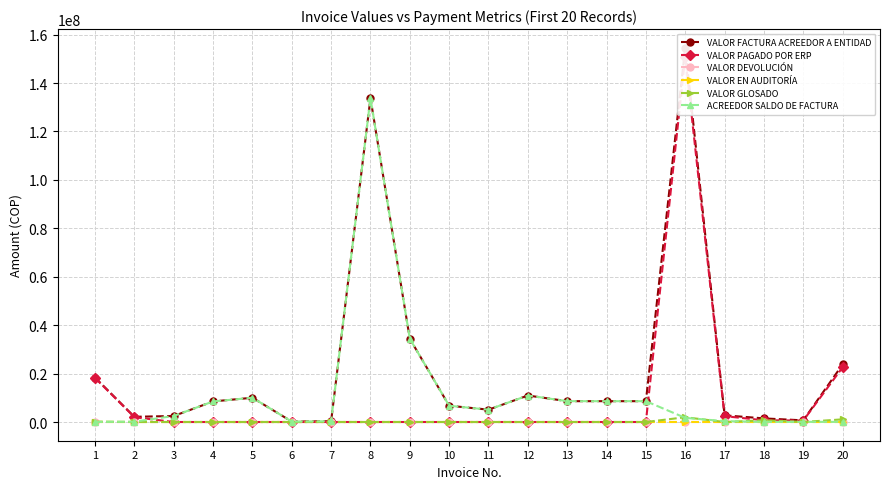

How many data points does each series have?

20